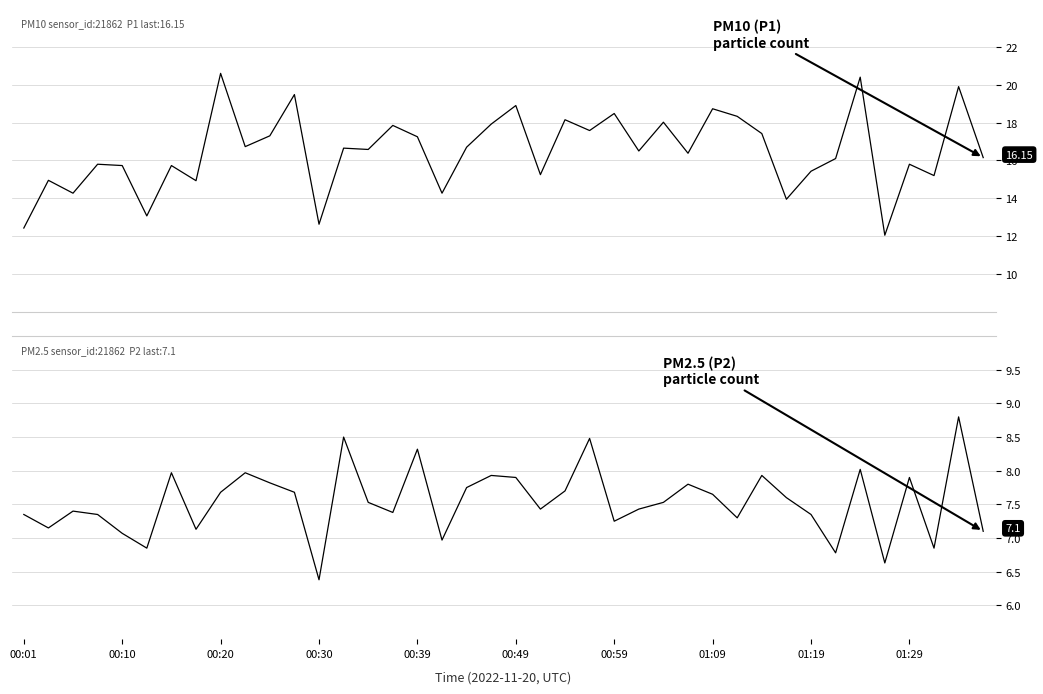

Rank the series by their maximum value, from highest to lowest.

P1, P2